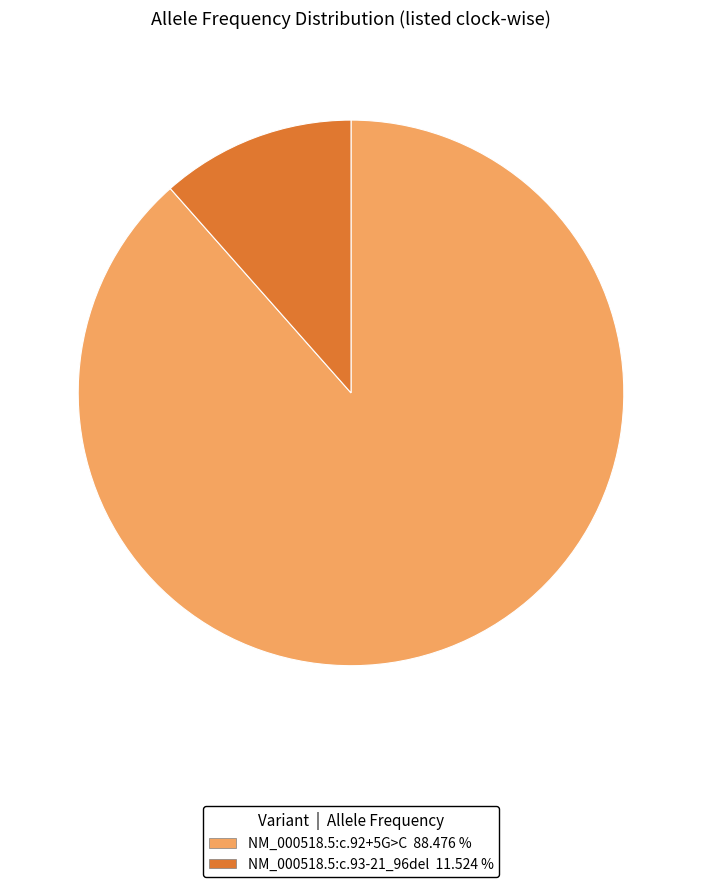

Between NM_000518.5:c.92+5G>C and NM_000518.5:c.93-21_96del, which is larger?

NM_000518.5:c.92+5G>C